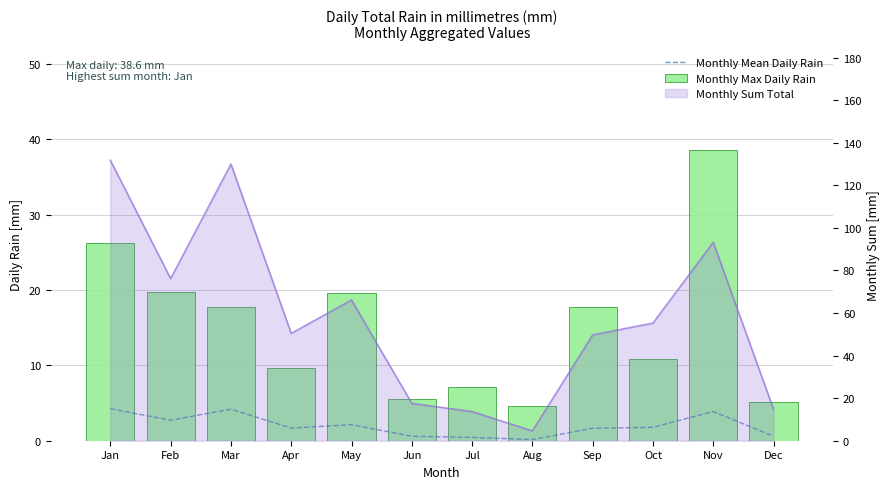

Which label corresponds to the smallest value in the chart?

Aug